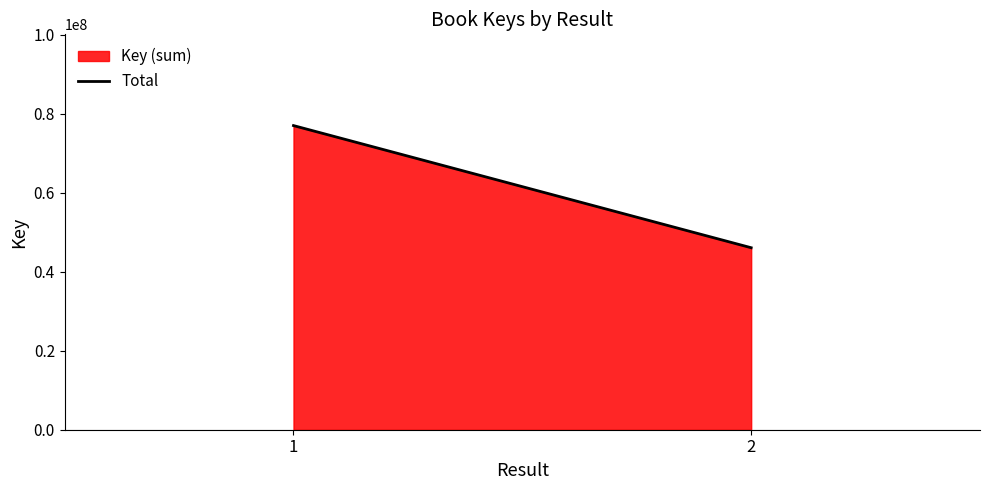

What is the change in value from 1 to 2?

-30921916